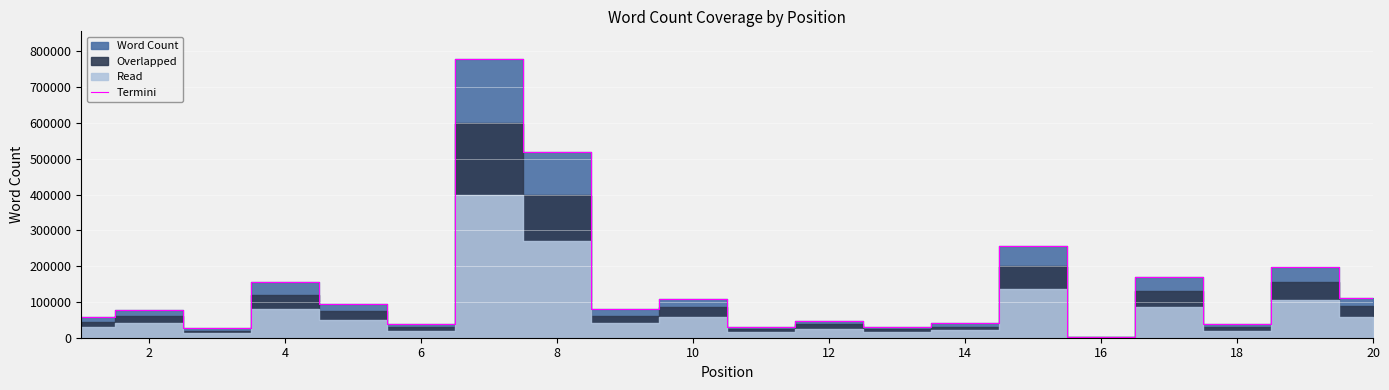

What is the sum of all values?

2862355